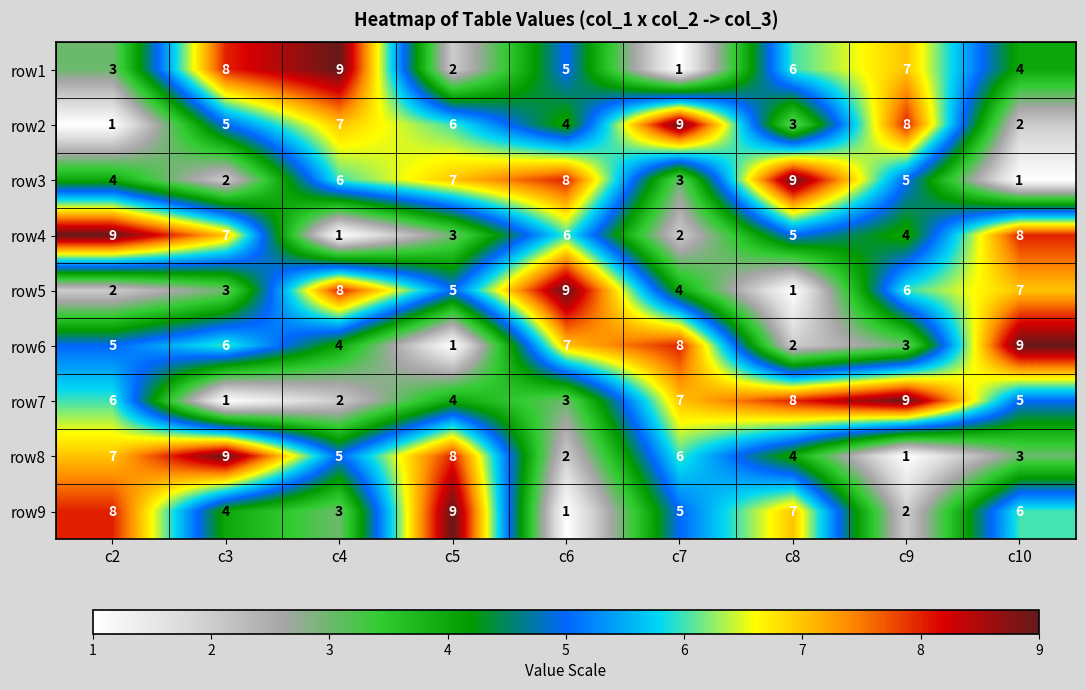

At how many categories does at least one series exceed 8?

9